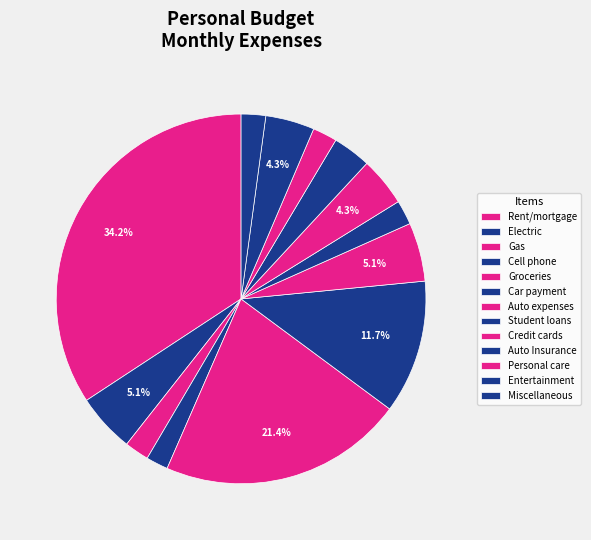

Approximately how many times larger is the value at Student loans compared to Rent/mortgage?

0.1